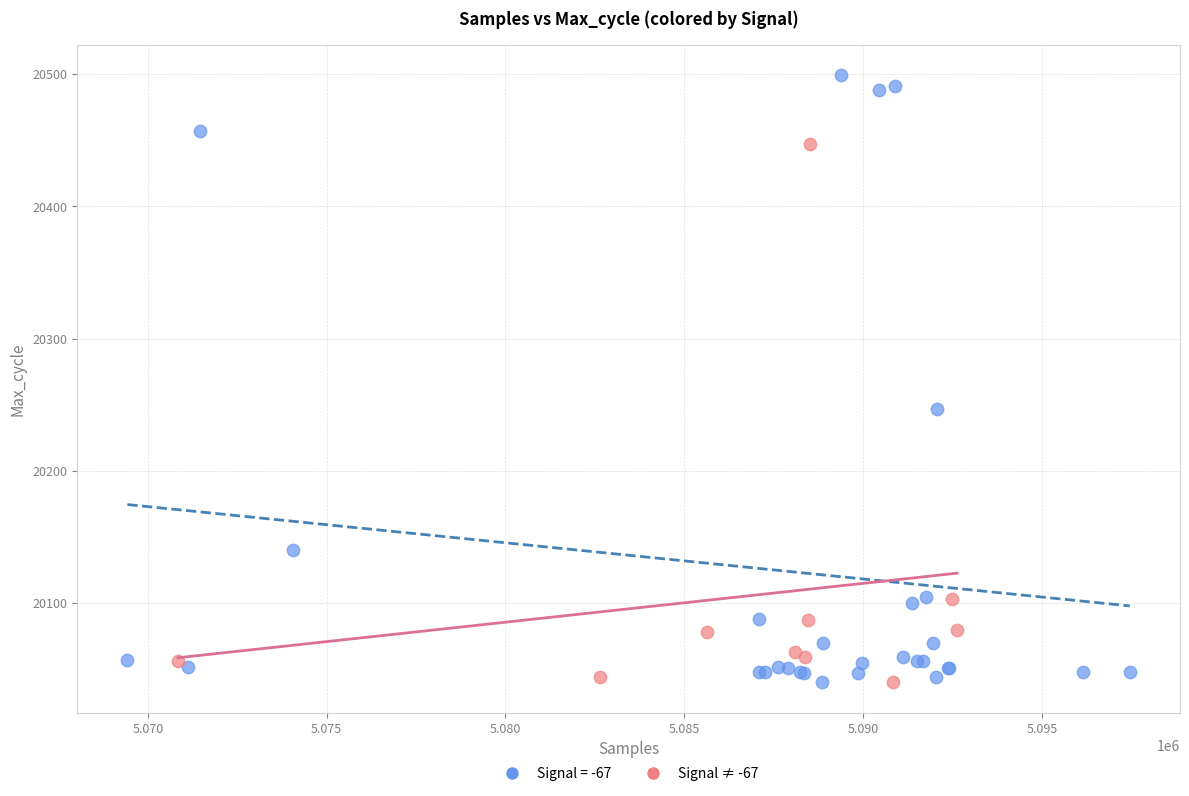

Which series has the largest Y range (max minus min)?

Signal = -67